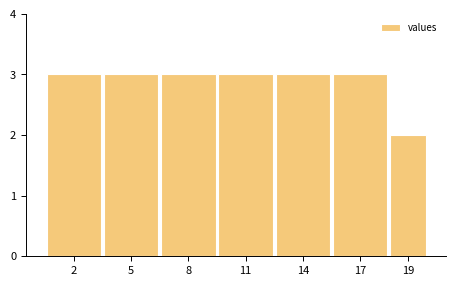

Reading right to left, extract all data points from this chart.

19=2	17=3	14=3	11=3	8=3	5=3	2=3